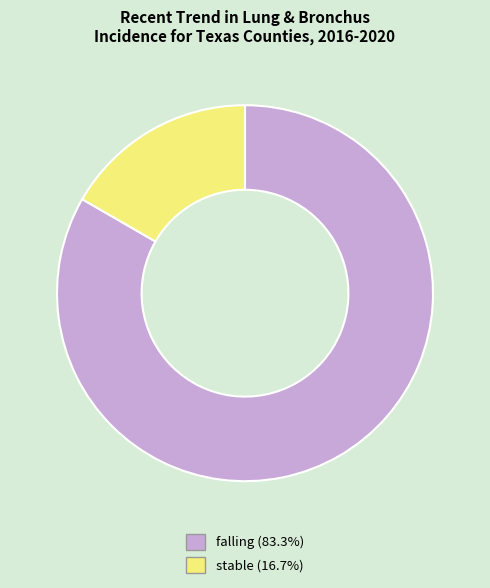

Does any single category account for the majority?

Yes